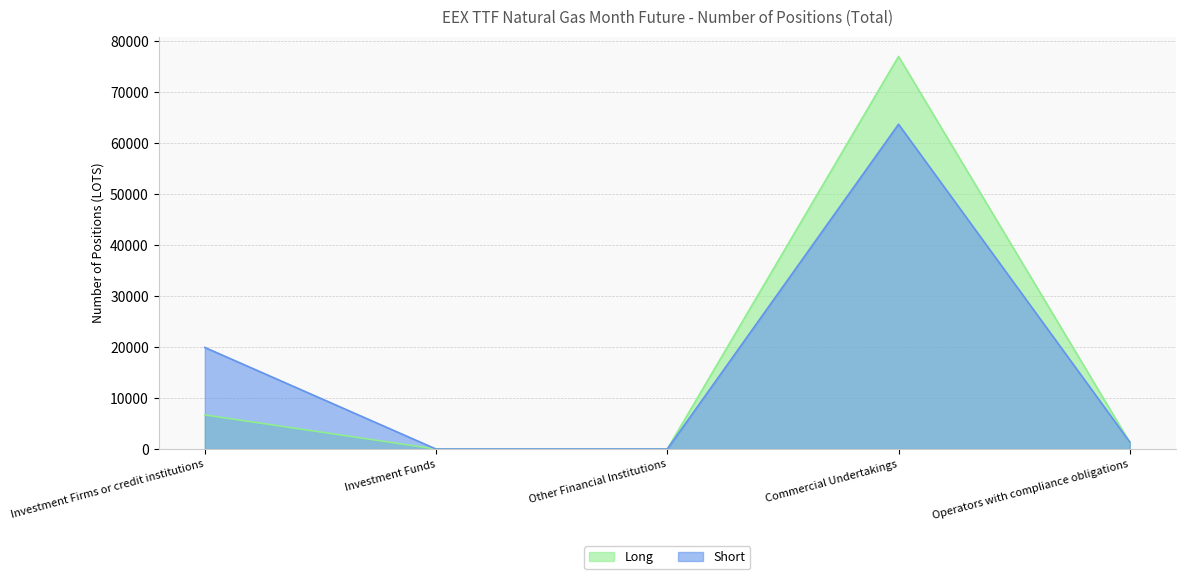

Does the chart display data point markers on the line(s)?

No